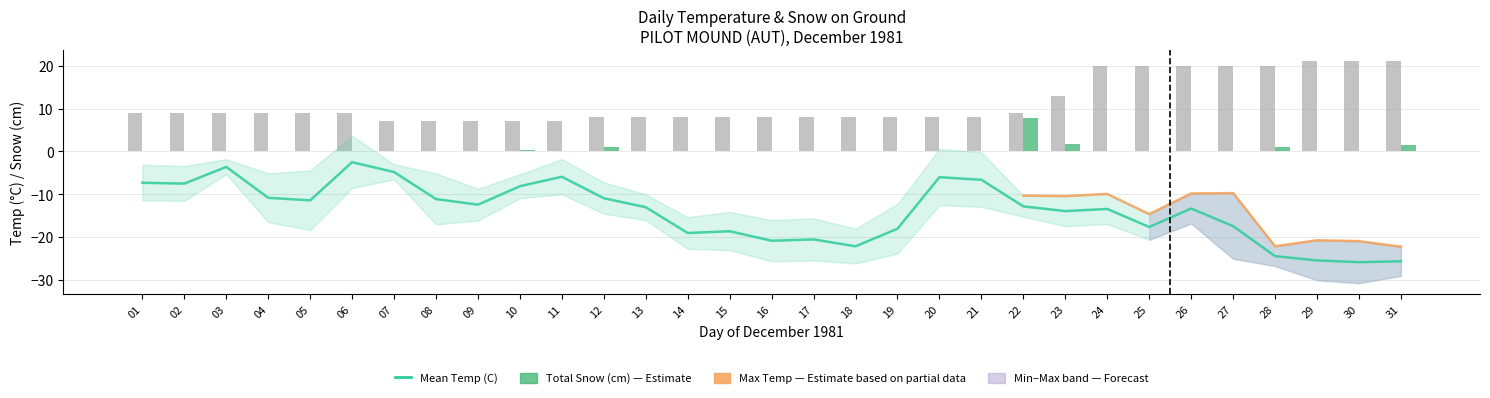

What is the difference between the Mean Temp (C) values at 03 and 18?

18.5